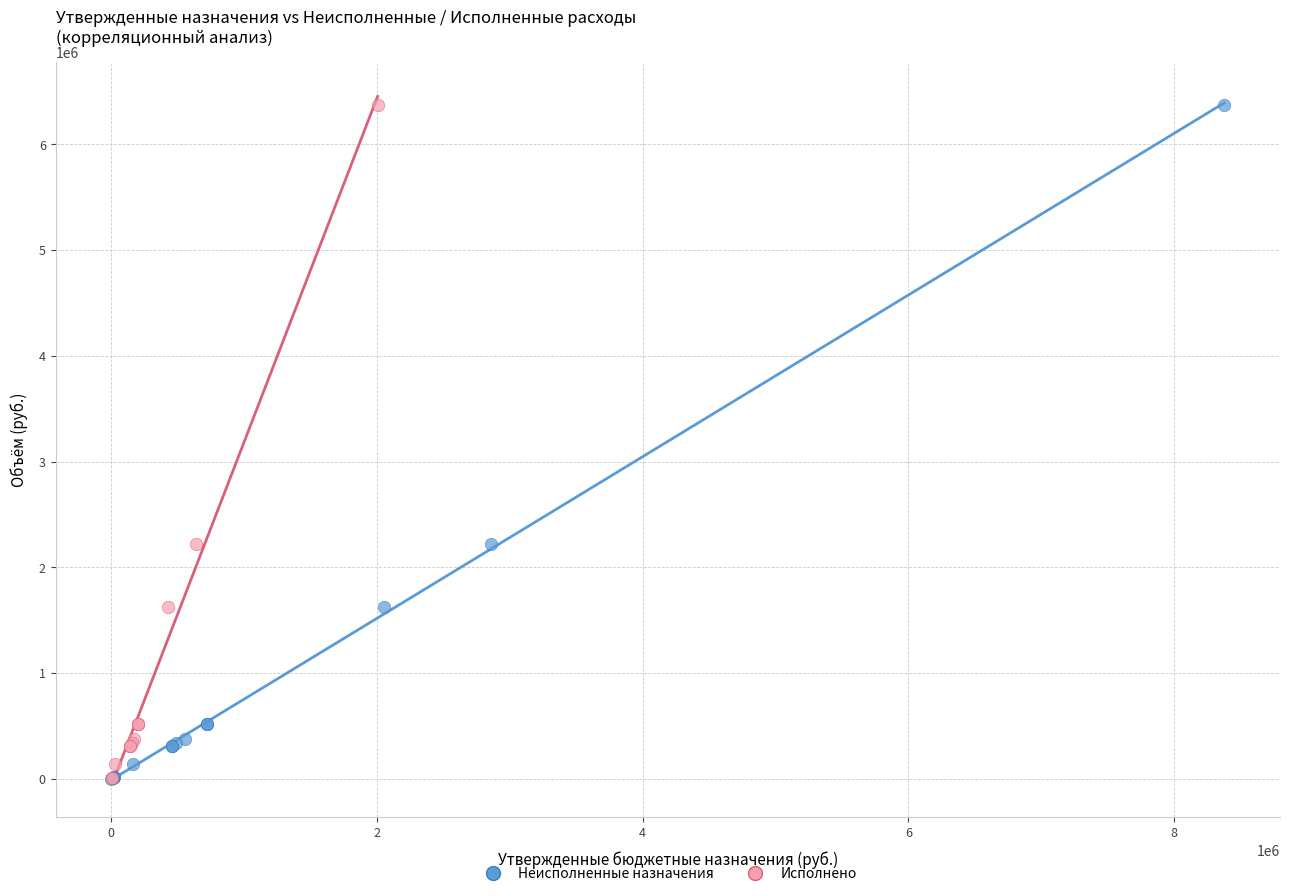

Which series has the largest Y range (max minus min)?

Неисполненные назначения